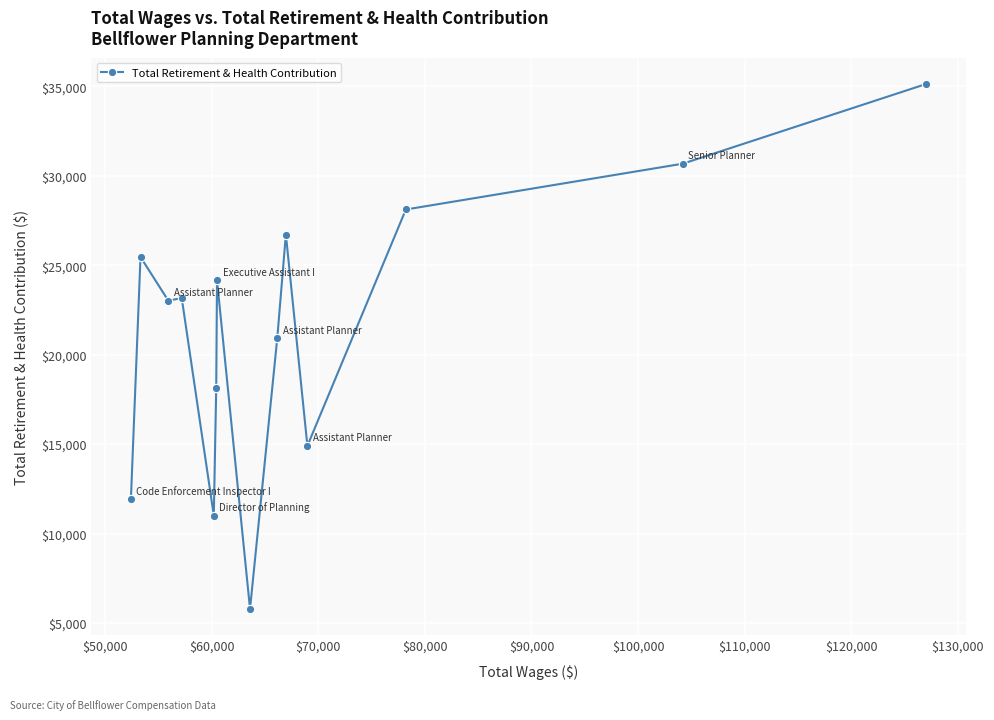

Reading left to right, extract all data points from this chart.

11913	25466	23022	23169	11006	18140	24165	5782	20914	26721	14904	28121	30683	35143